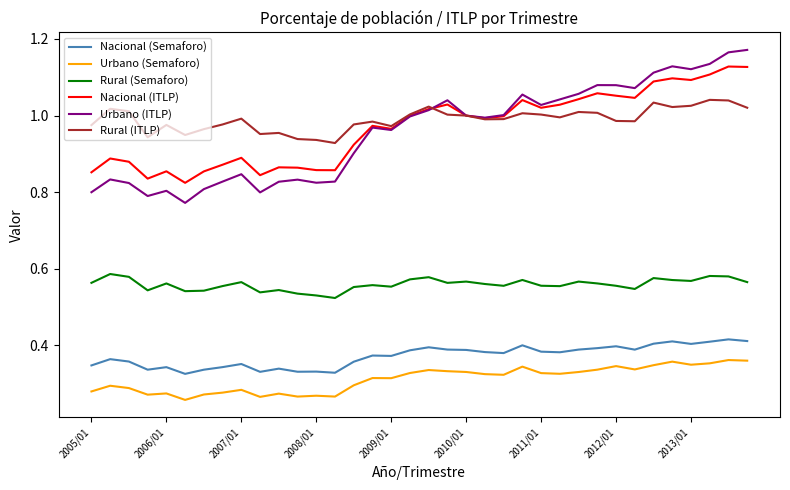

Rank the series by their maximum value, from lowest to highest.

Urbano (Semaforo), Nacional (Semaforo), Rural (Semaforo), Rural (ITLP), Nacional (ITLP), Urbano (ITLP)